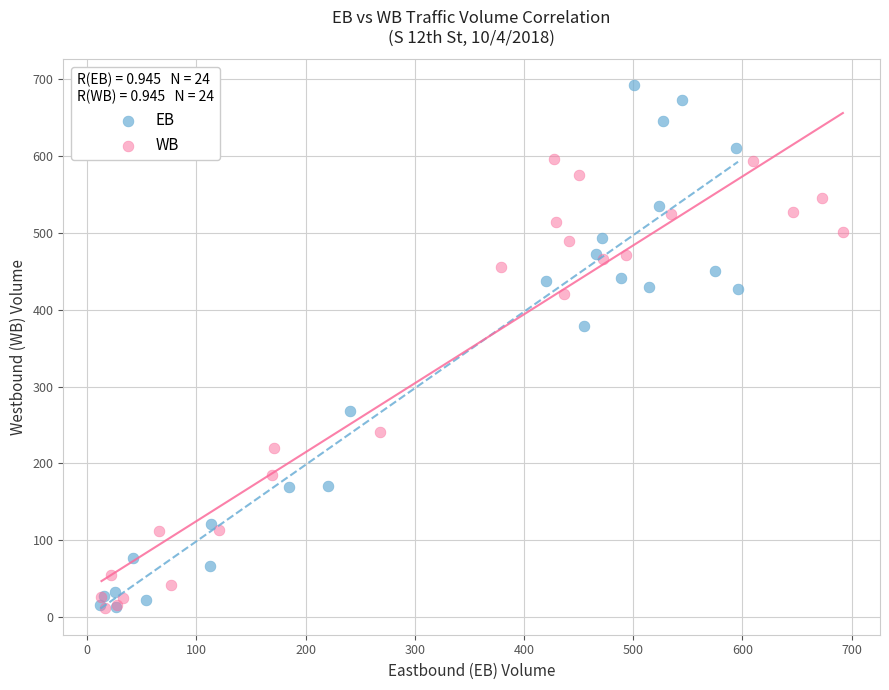

What are all the series names shown in the legend?

EB, WB